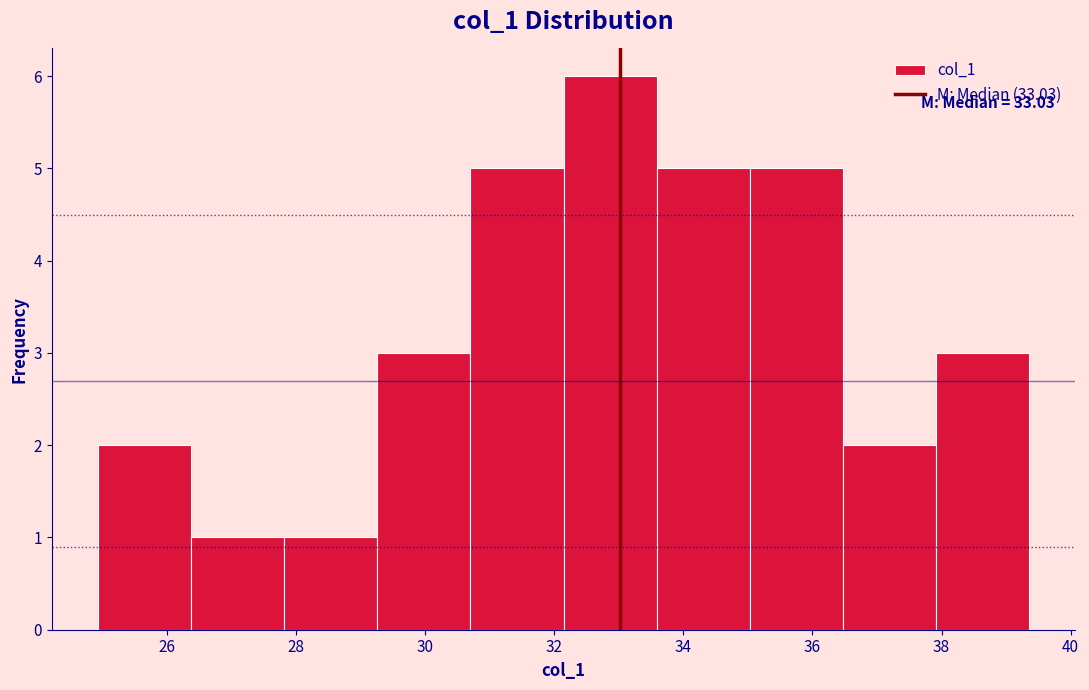

Over which range of the x-axis is the bar tallest?

32.2 to 33.6